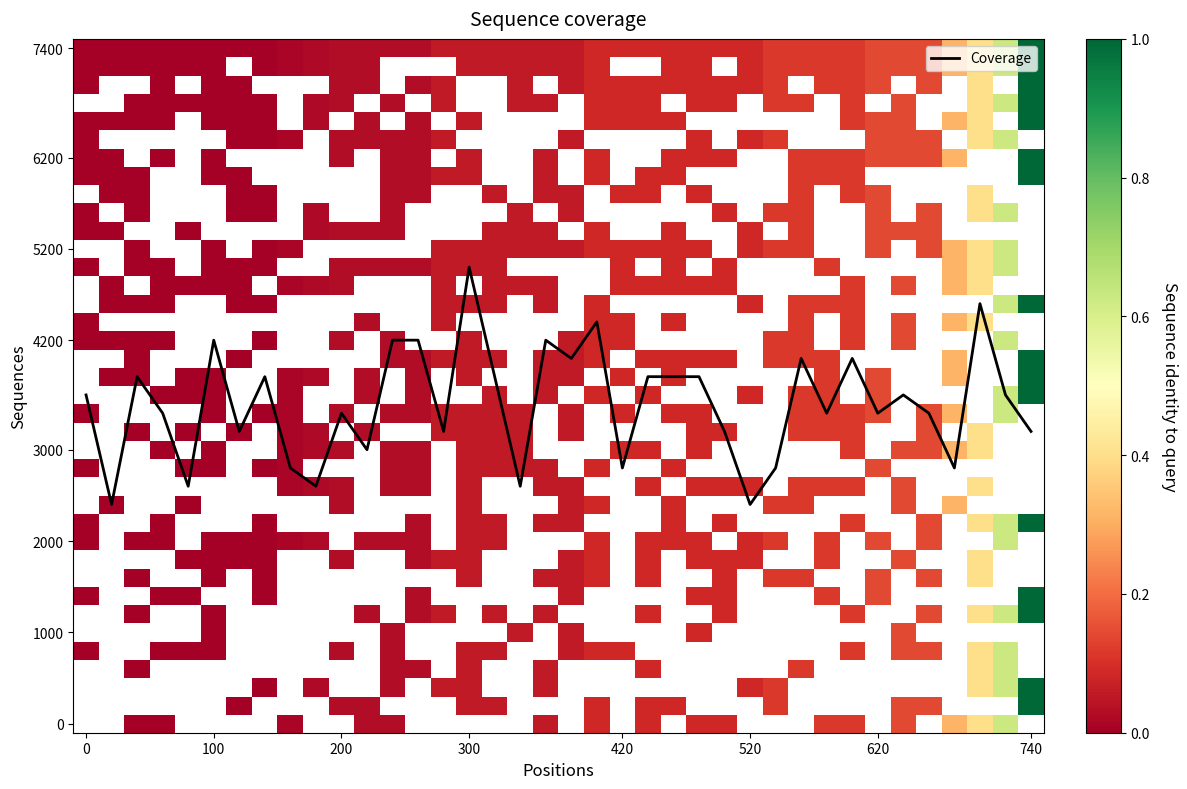

How many categories are shown in the chart?

38